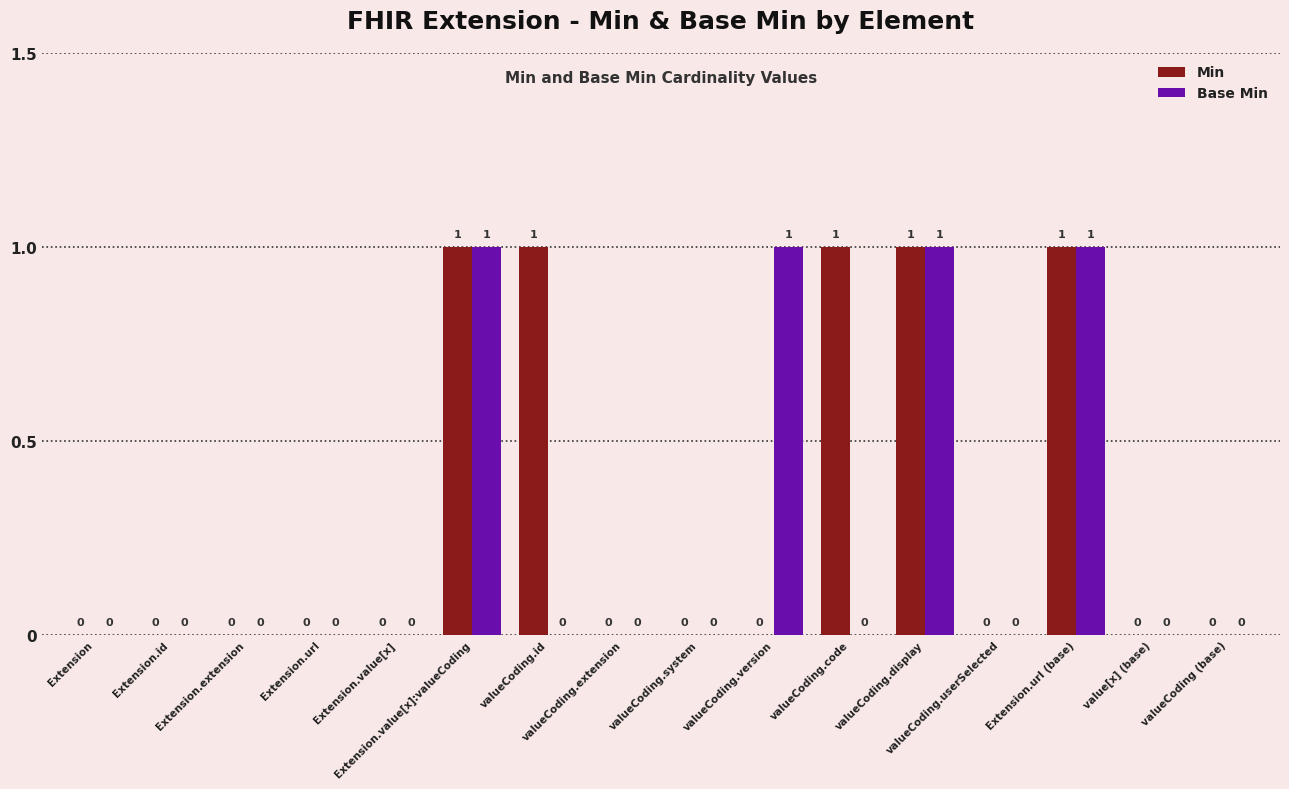

Which series has the largest total across all categories?

Min